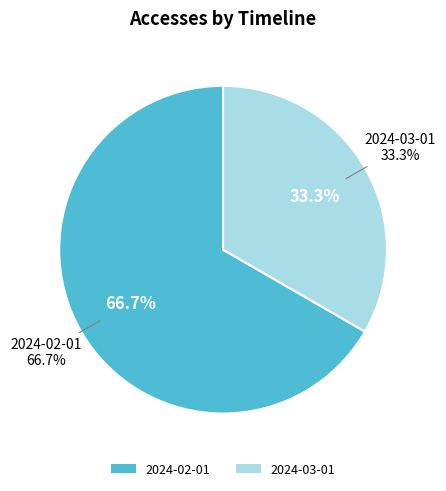

Approximately how many times larger is the value at 2024-02-01 compared to 2024-03-01?

2.0